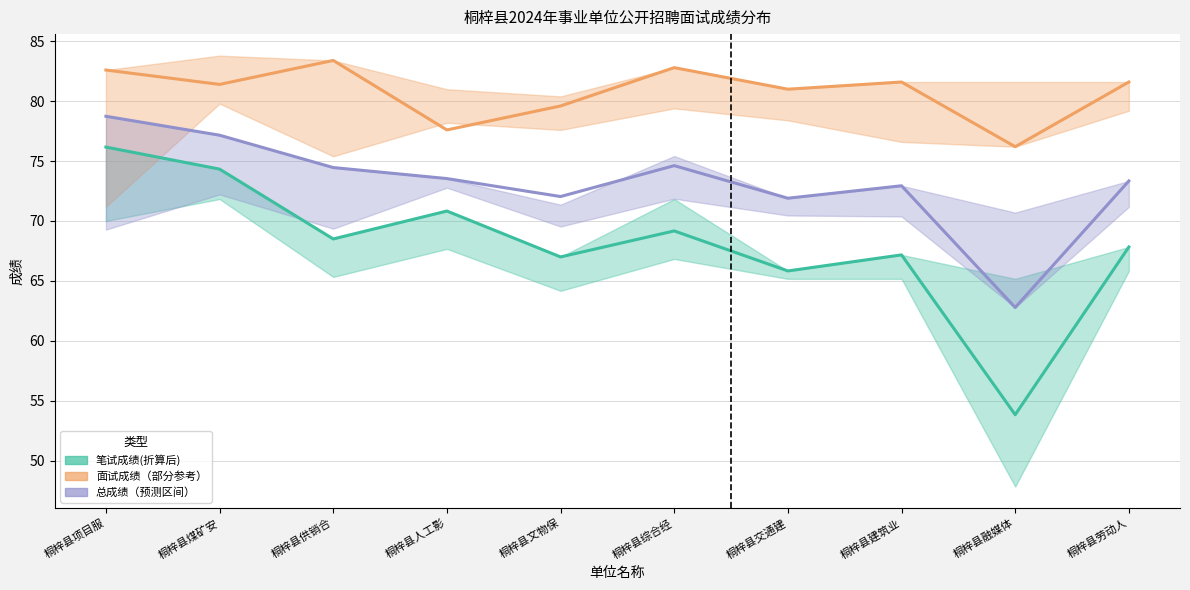

Count the number of categories in the chart.

10